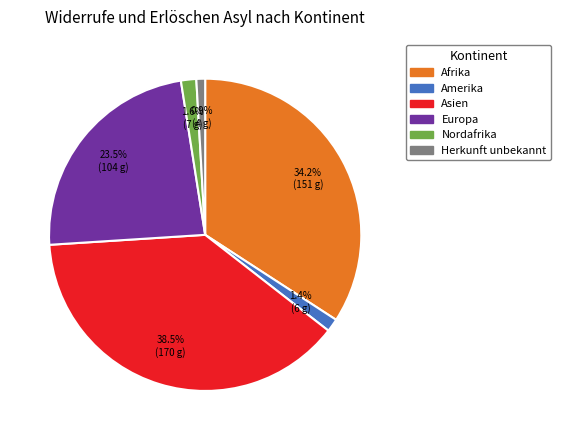

Does Amerika represent more than half of the total?

No